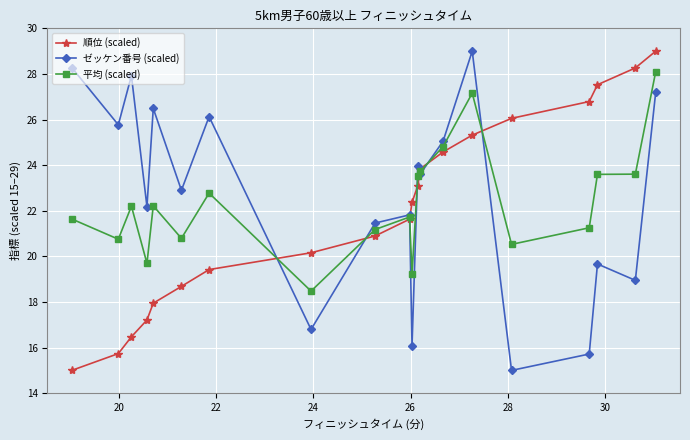

How many interior local peaks does the ゼッケン番号 (scaled) series have?

7